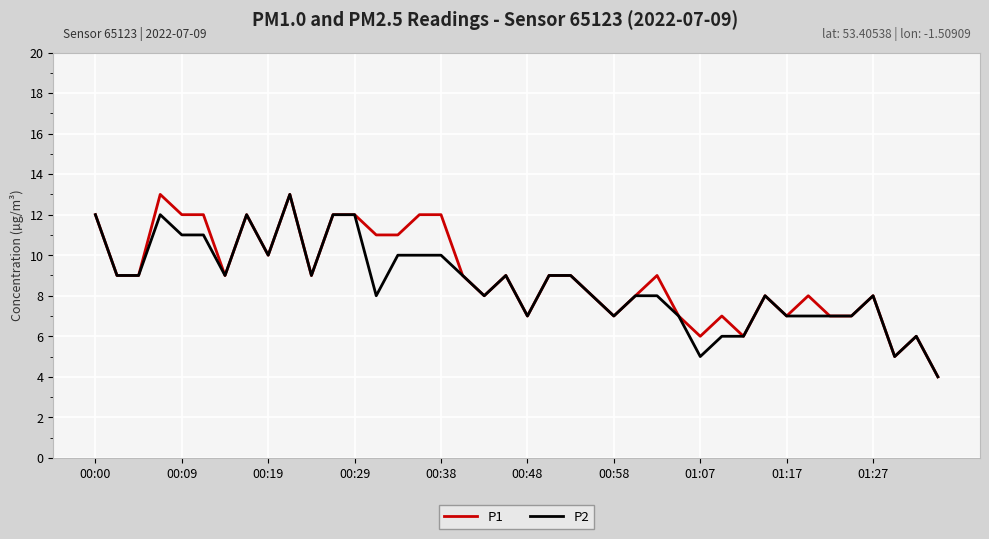

What is the smallest value displayed?

4